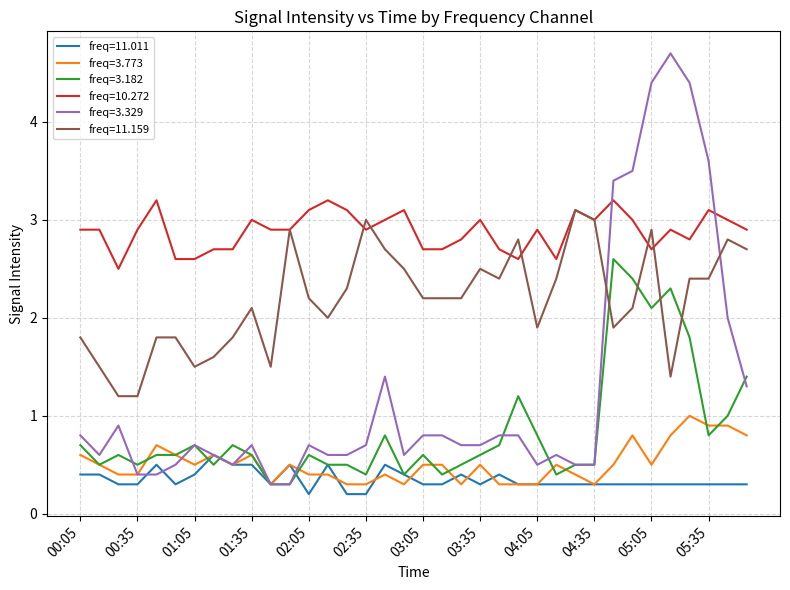

What is the highest value of the freq=11.159 series?

3.1